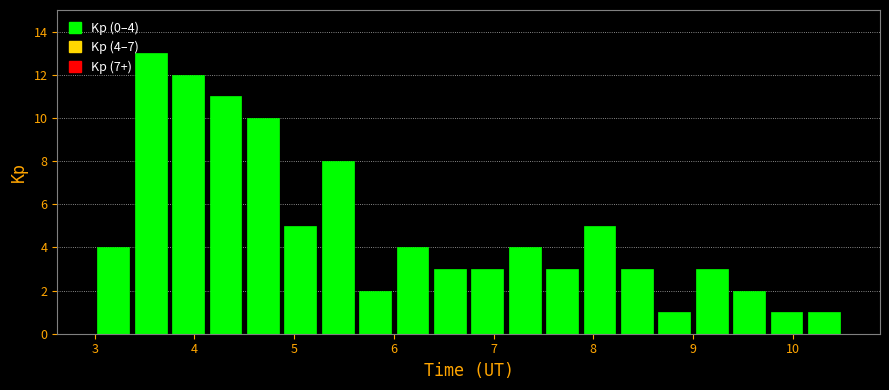

Around what value on the x-axis is the tallest bar? Give the approximate position of its centre, as read against the axis.

3.6